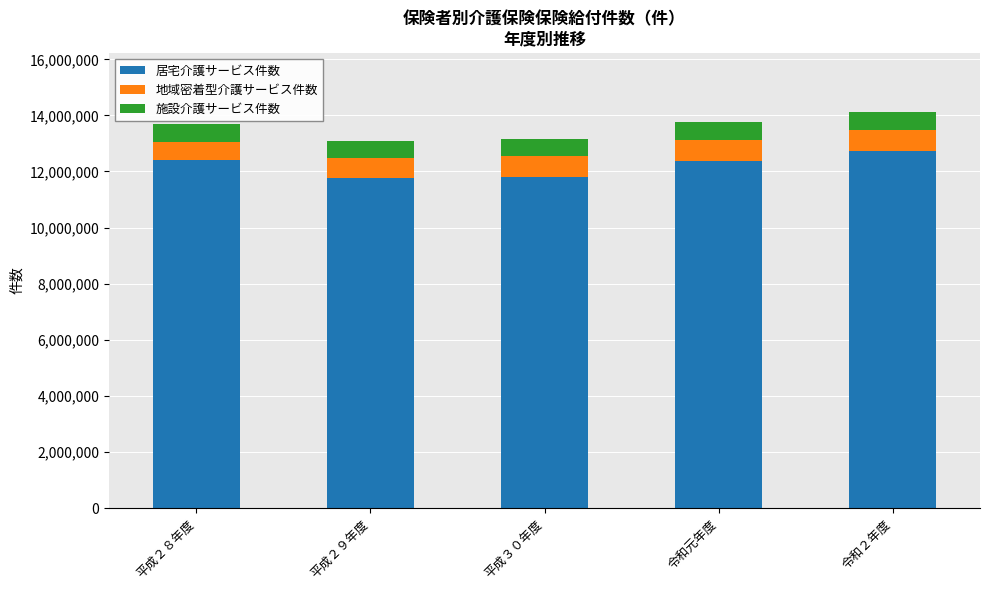

What is the minimum value for 居宅介護サービス件数?

11753788